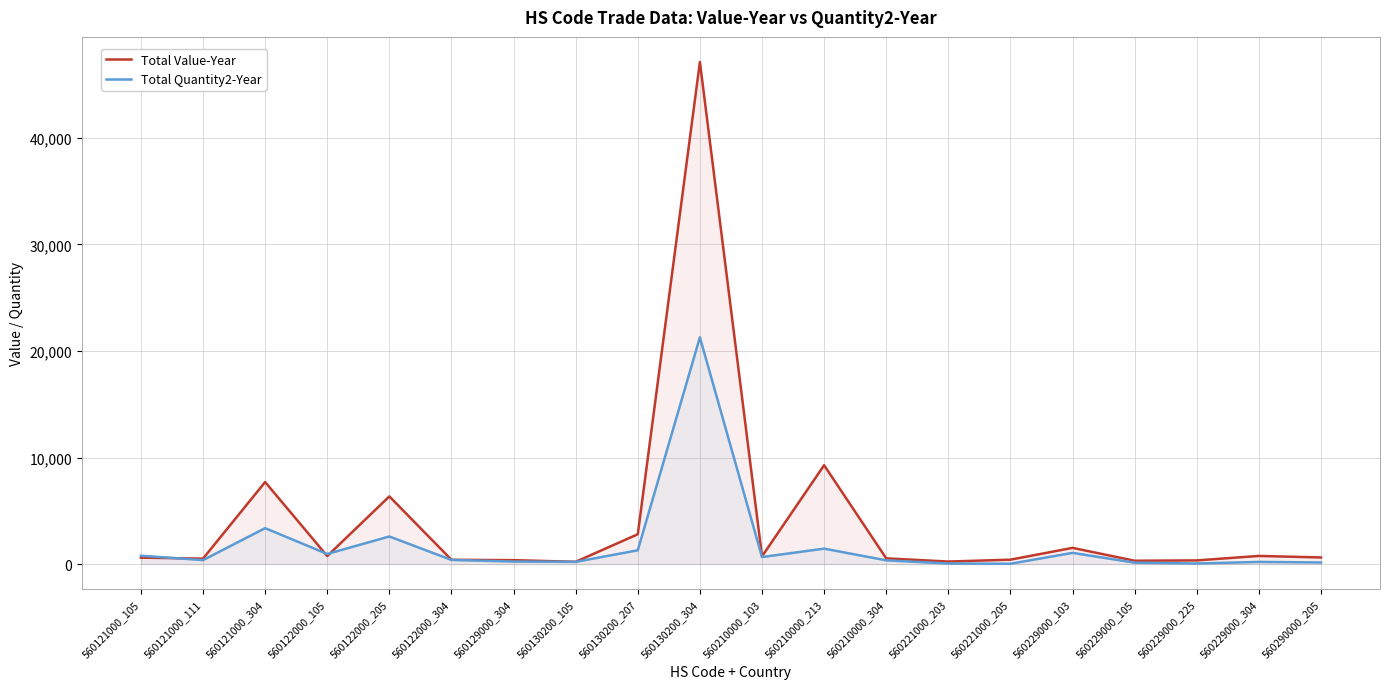

Between 560121000_111 and 560210000_304, which series saw the biggest shift?

Total Value-Year